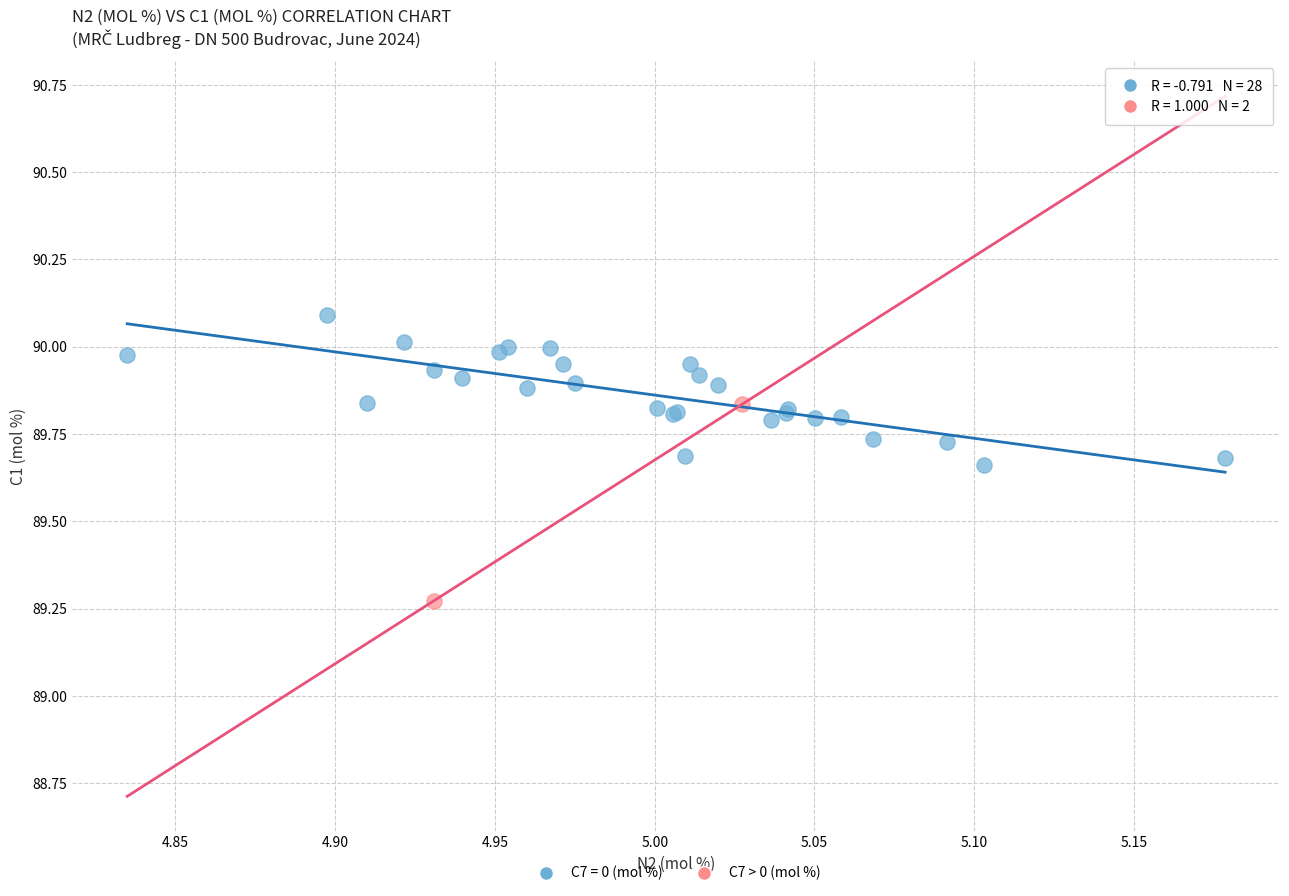

What are all the series names shown in the legend?

C7 = 0 (mol %), C7 > 0 (mol %)